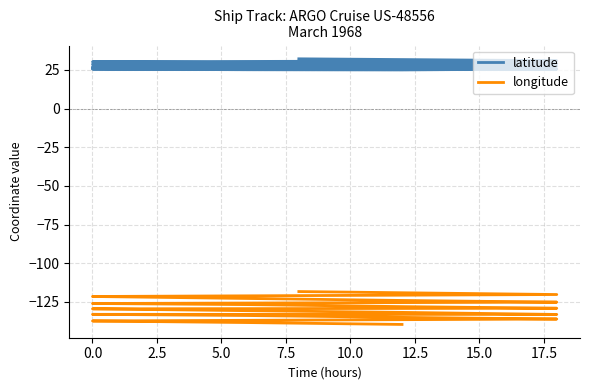

What are all the series names shown in the legend?

latitude, longitude